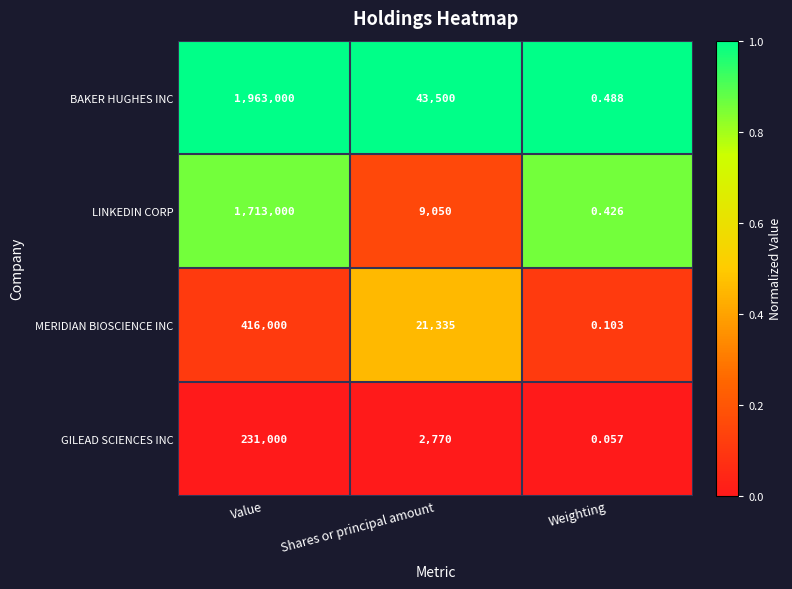

At which category is the sum across all series the highest?

Value